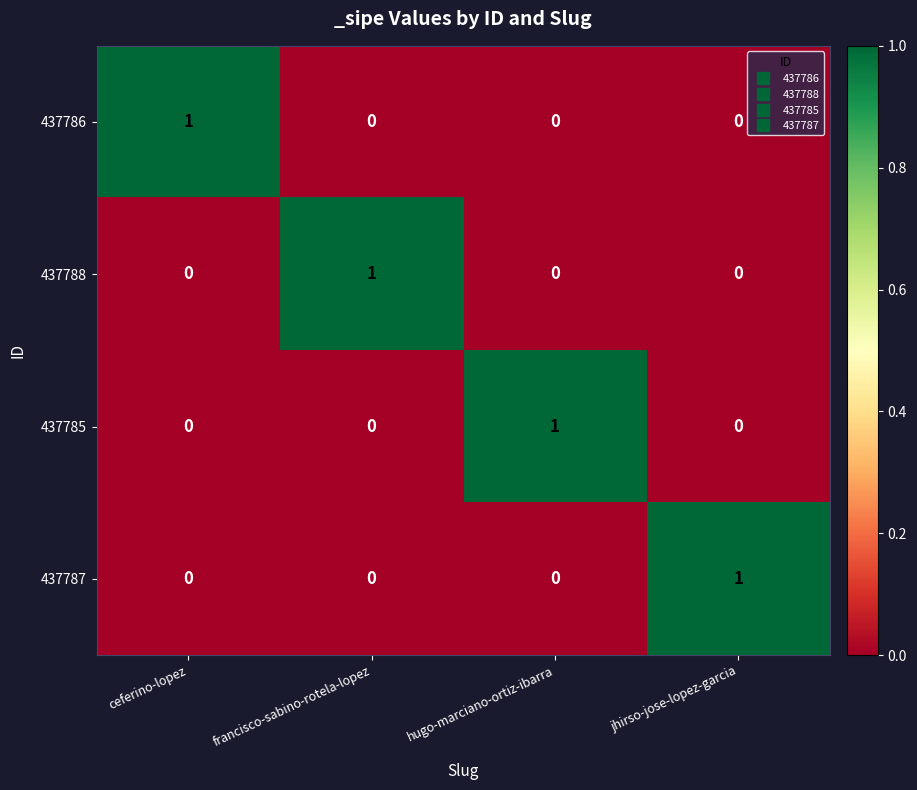

The value of 437786 at jhirso-jose-lopez-garcia is 1. True or false?

False